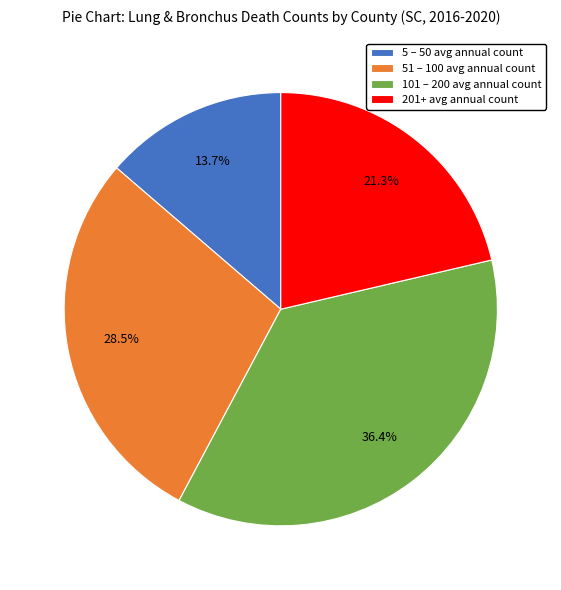

Which category has the biggest portion of the pie?

101 – 200 avg annual count